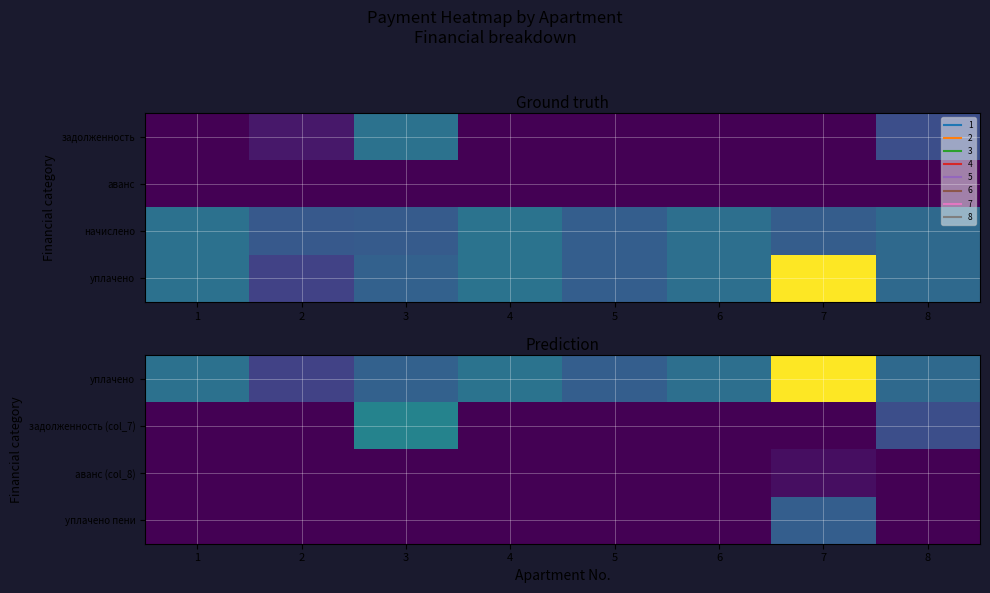

What is the maximum value for задолженность (col_7)?

10862.4